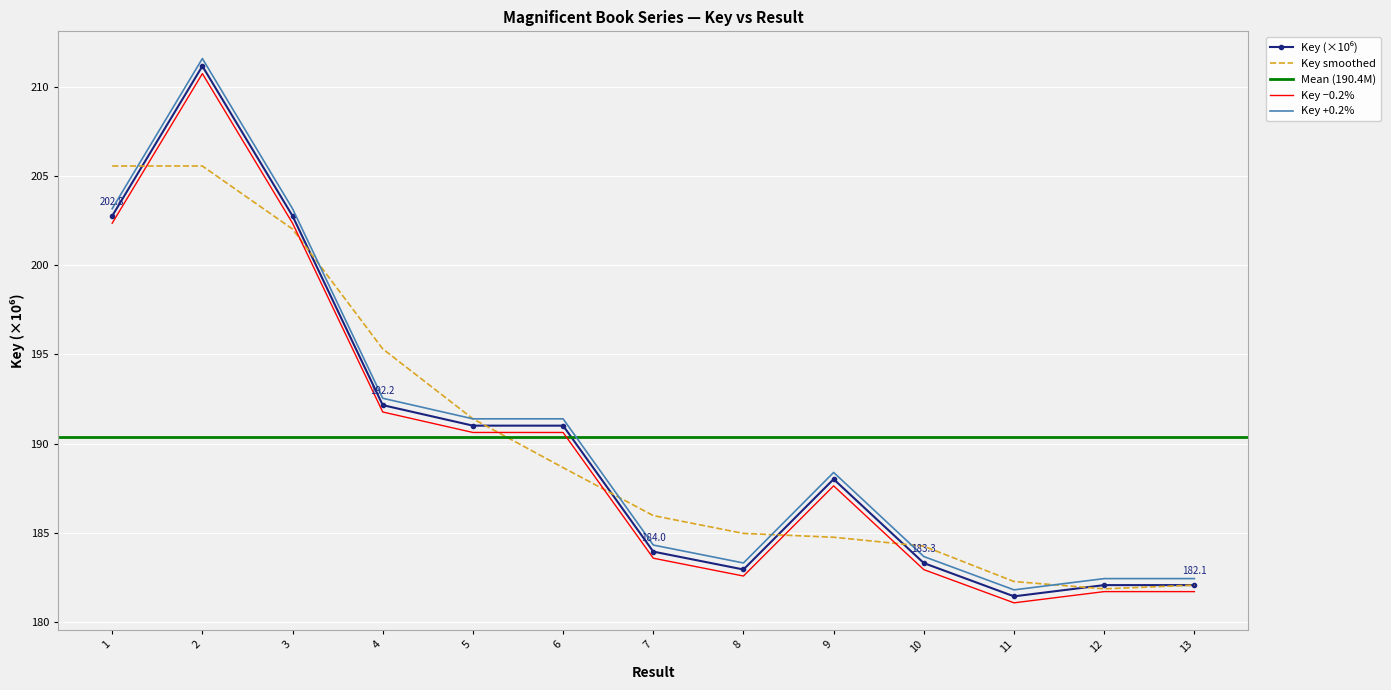

What is the value of the 4th point from the left?

192.2